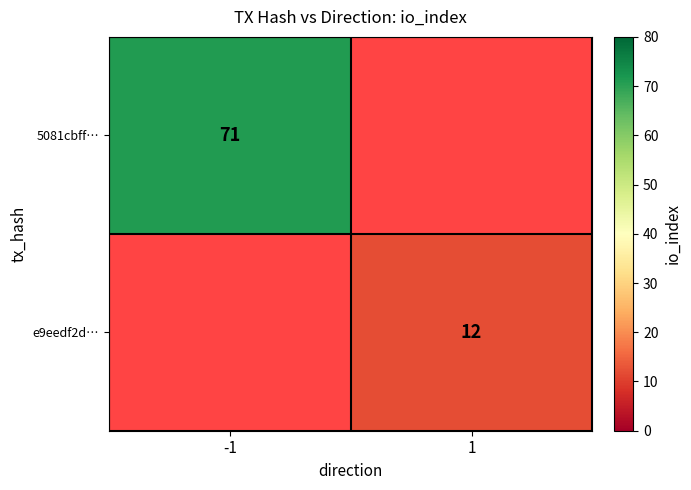

Between 1 and -1, which is larger?

-1